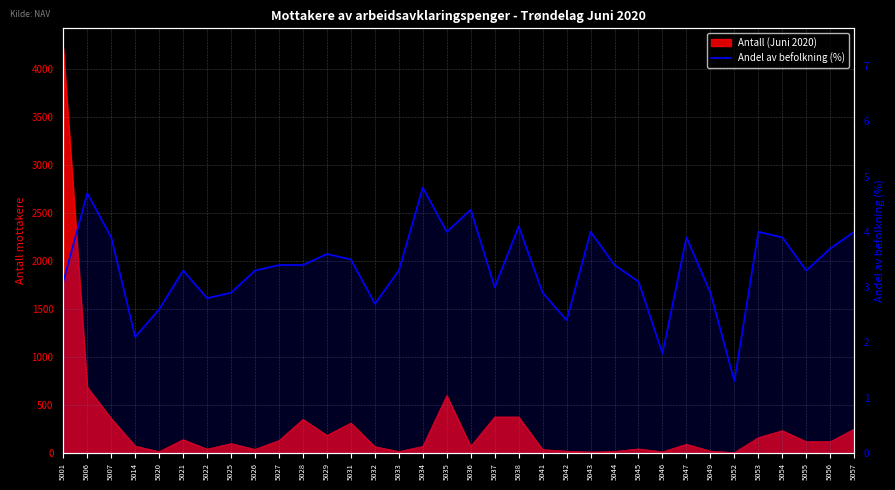

What is the change in value from 5028 to 5054?

+0.5